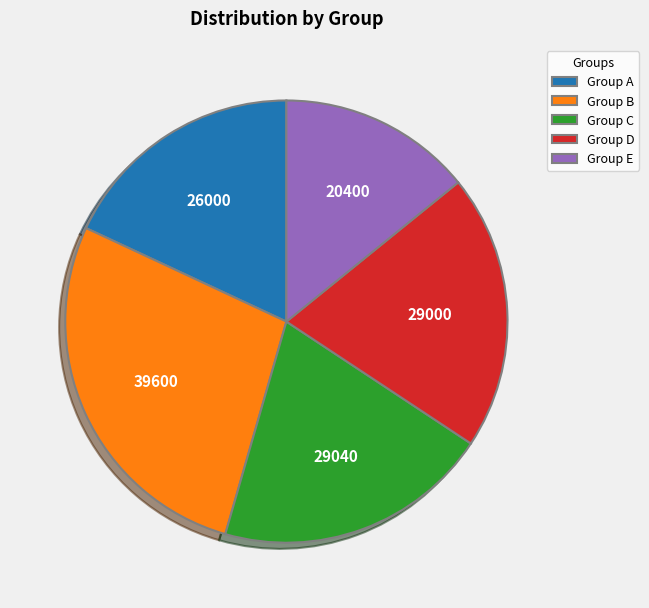

Which slice is the largest?

Group B